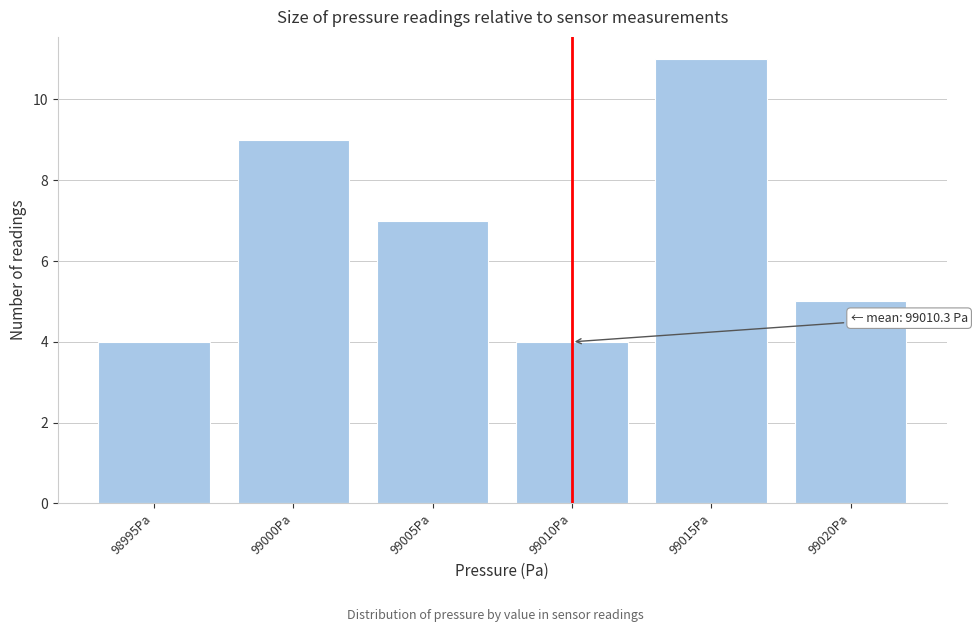

Reading left to right, list all the values displayed in this chart.

4	9	7	4	11	5